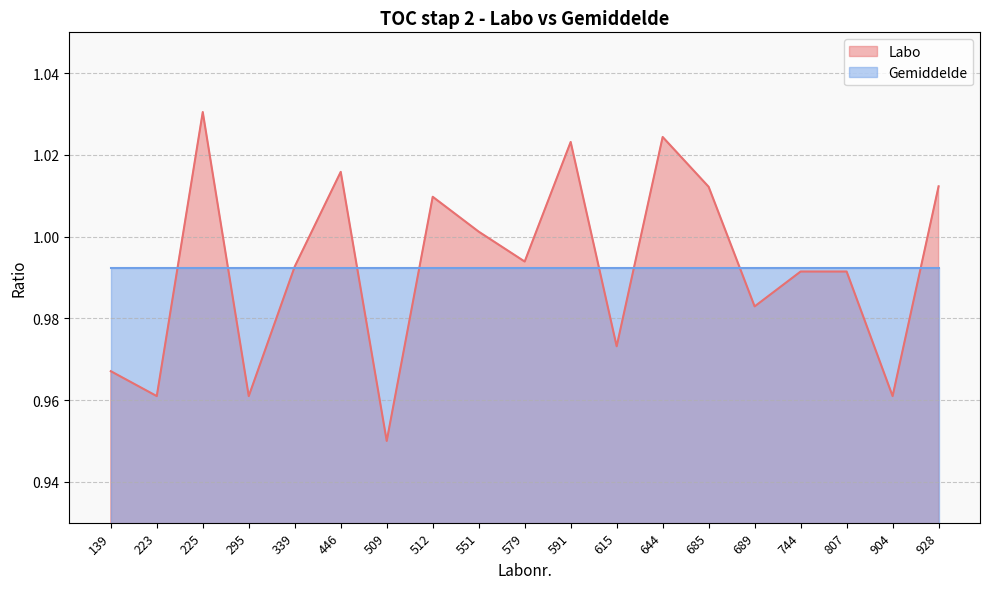

How many interior local peaks (higher than both neighbors) does the data have?

5